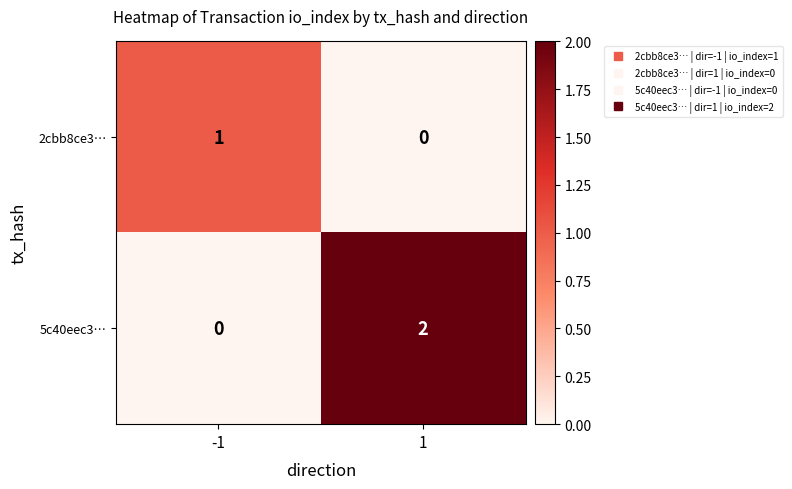

What is the total value across all series at -1?

1